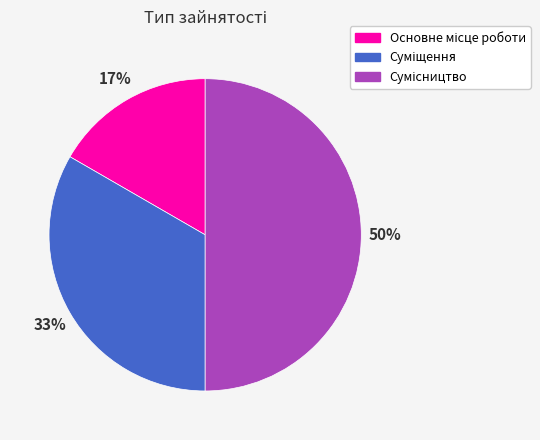

To the nearest percent, what is the average slice percentage?

33%